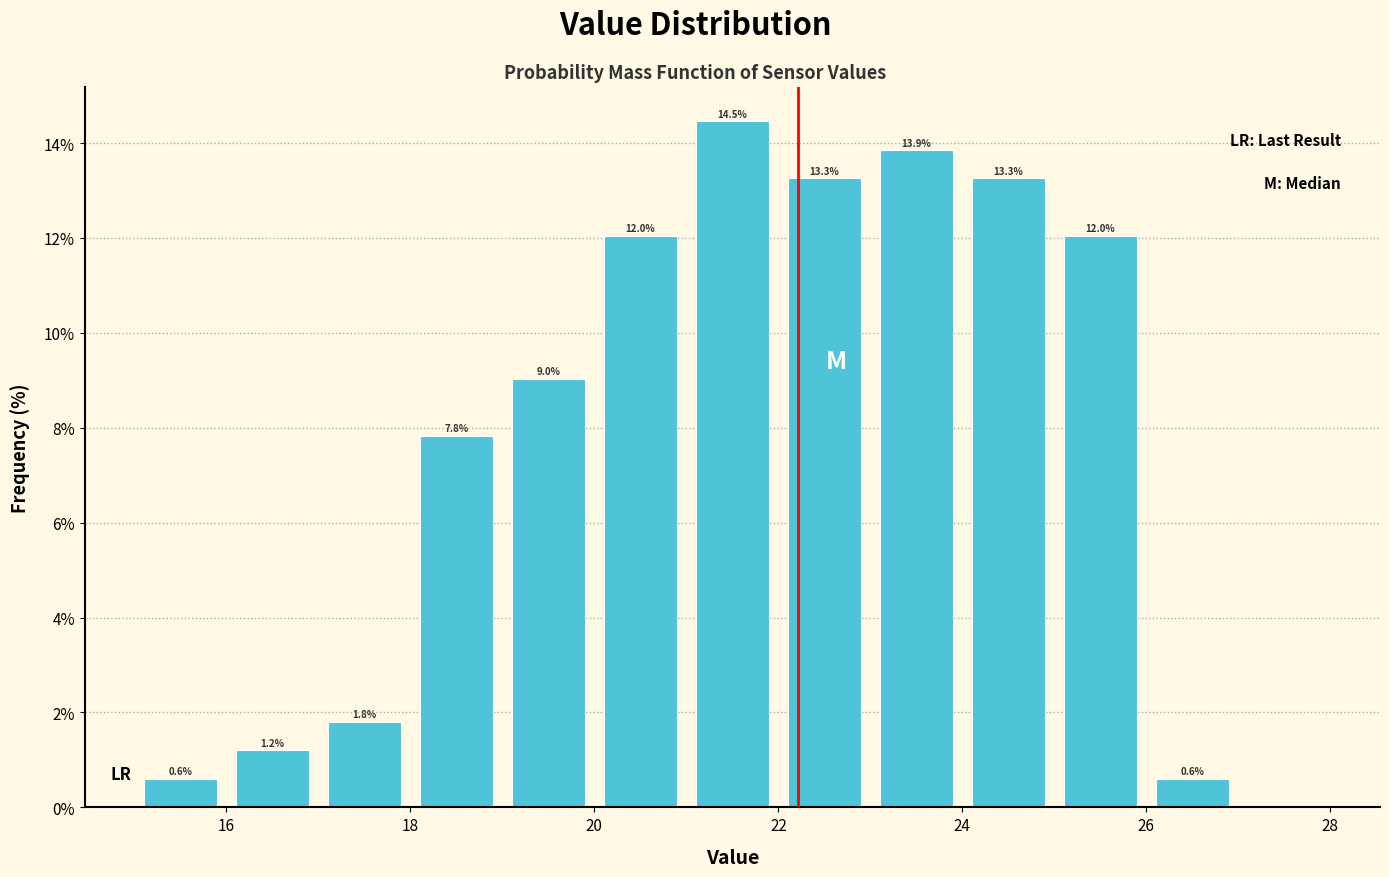

Which range on the x-axis has the tallest bar?

21 to 22